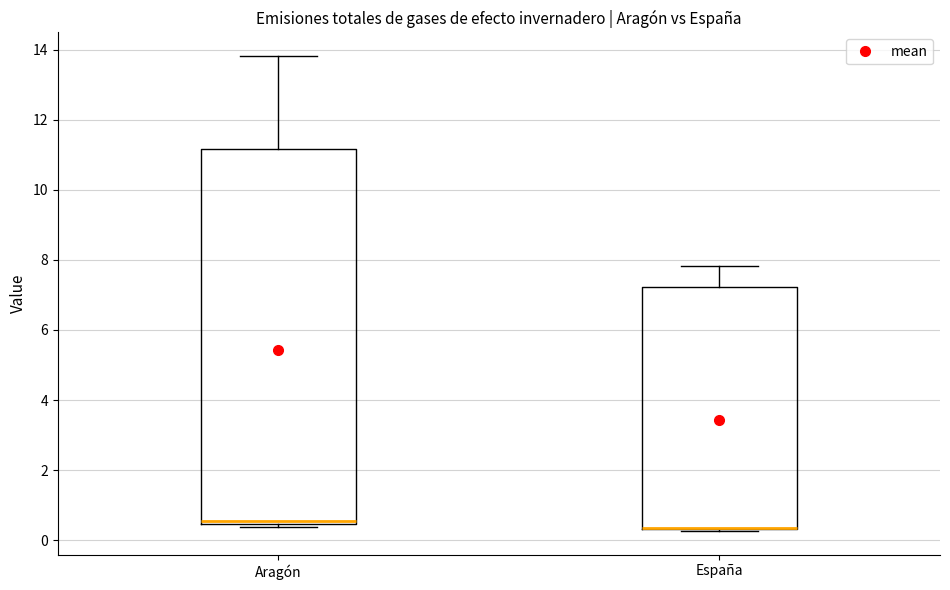

Reading left to right, transcribe this box plot: for each box, give where its median line is, the range the box spans, and where its two whiskers end, as read against the y-axis. The values are not printed on the chart, so give them approximately, as read against the axis.

Aragón: median 0.6, box 0.4 to 11.2, whiskers 0.4 (just below the box's lower edge) to 13.8
España: median 0.4 (drawn on the box's lower edge), box 0.4 to 7.2, whiskers 0.2 to 7.8